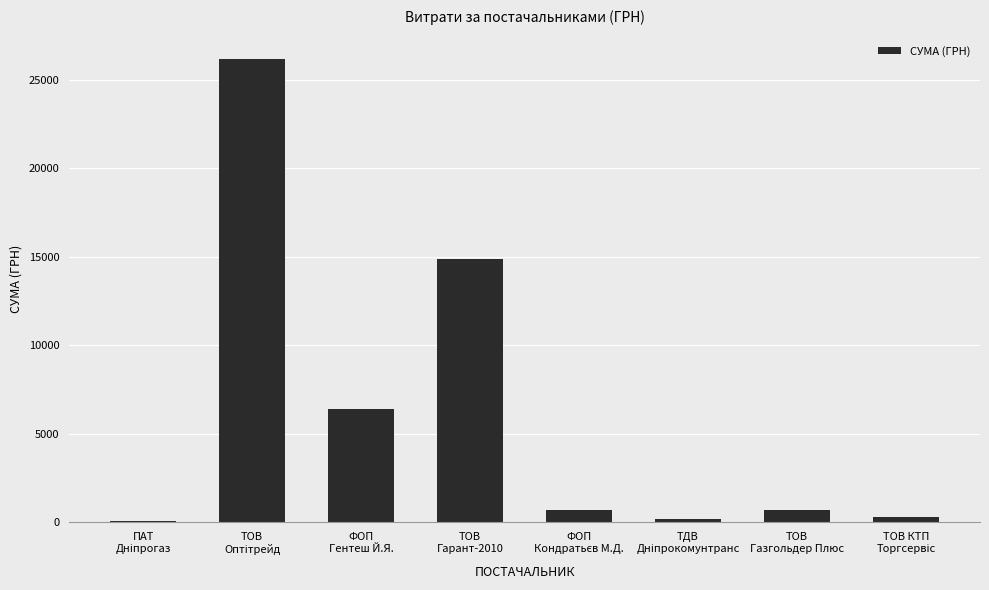

What is the sum of all values?

49445.0